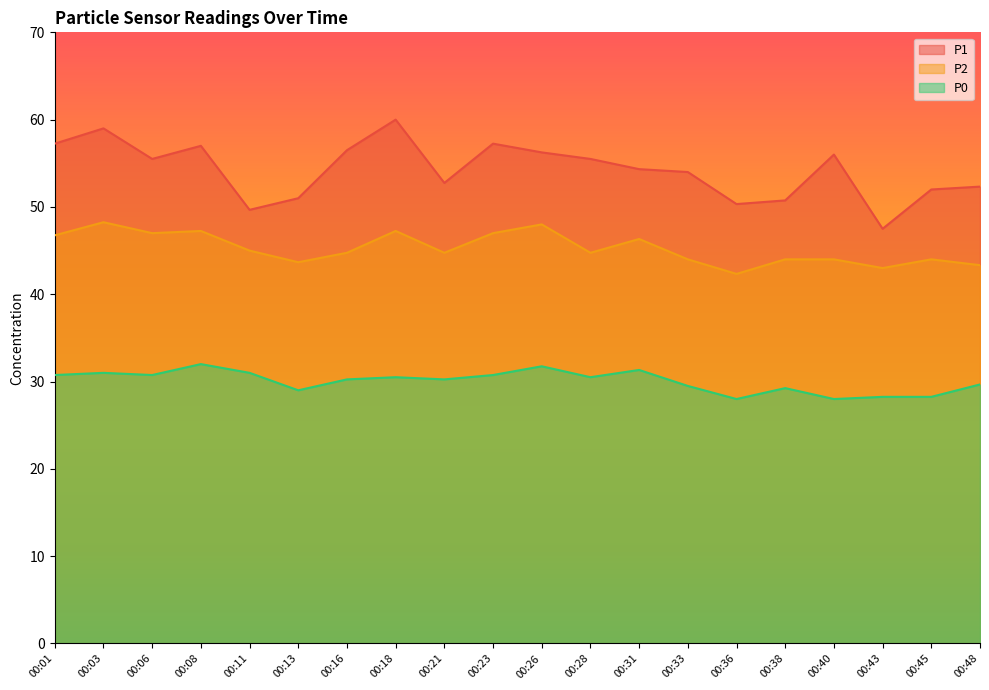

True or false: P0 has more than 1 points higher than both neighbors.

True